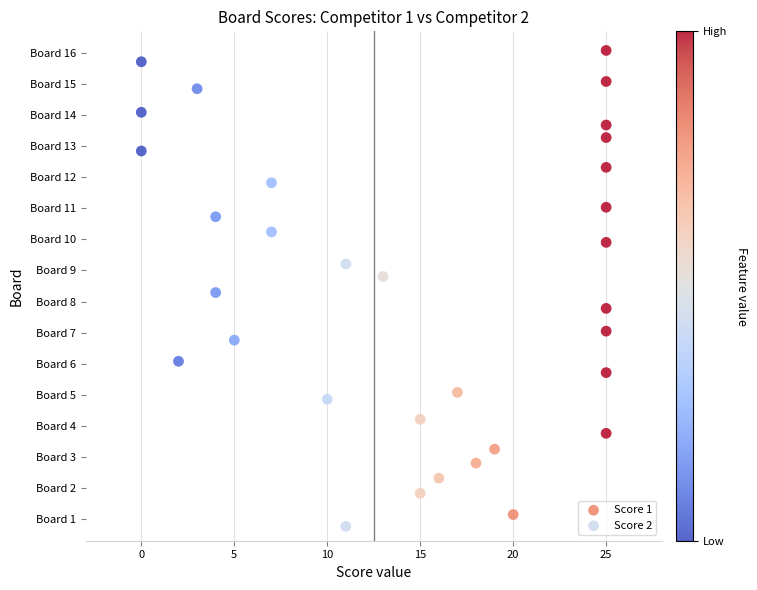

Which series contains the lowest Y value?

Score 2